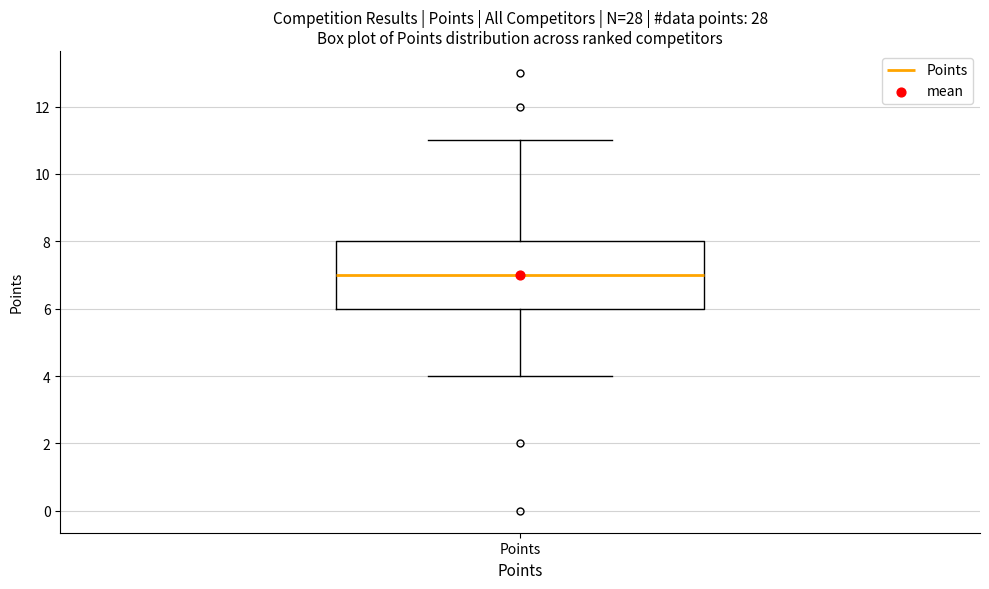

Where is the upper edge of the box for Points on the y-axis? The values are not printed on the chart, so give them approximately, as read against the axis.

8